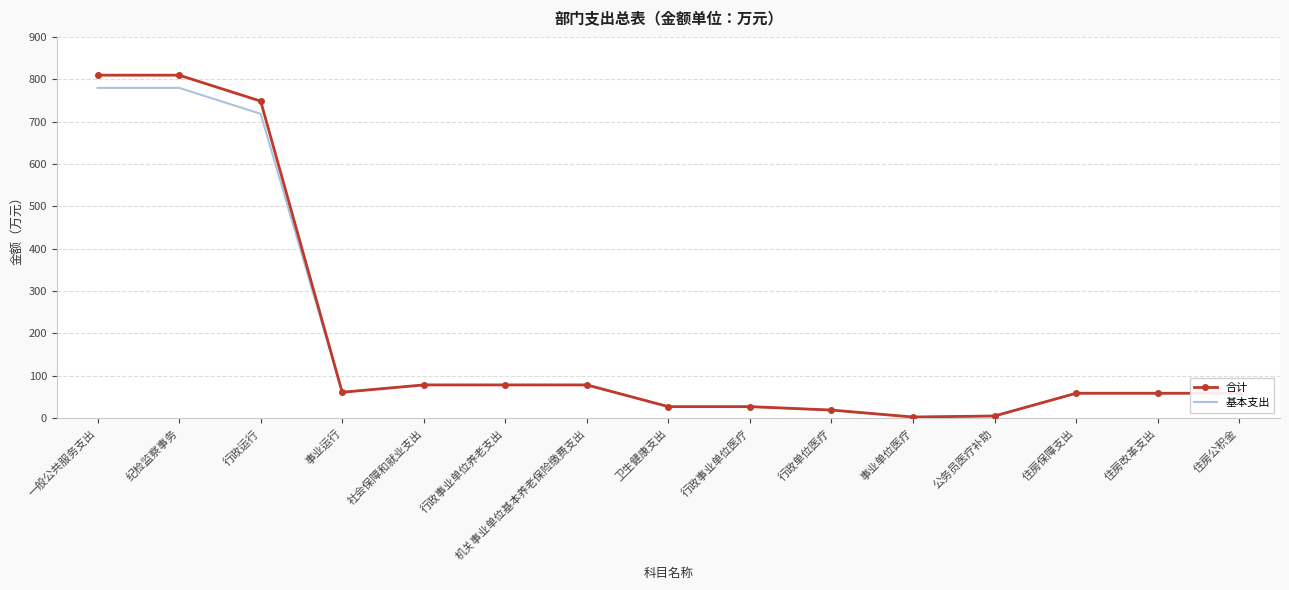

What is the maximum value for 基本支出?

779.7